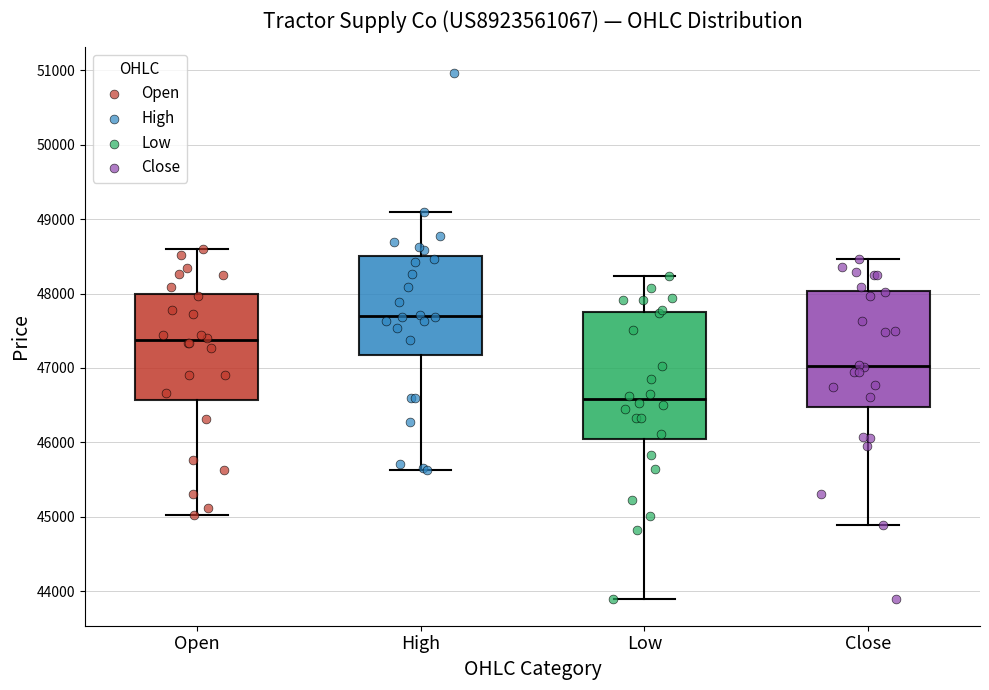

Which box has the highest median line?

High